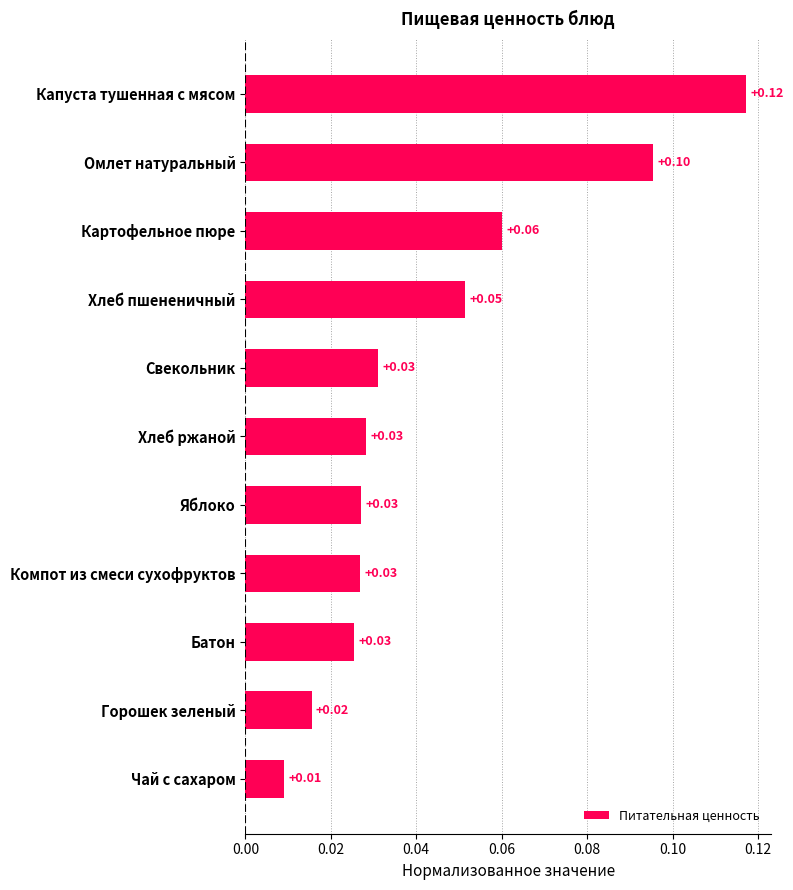

Which has a higher value, Свекольник or Картофельное пюре?

Картофельное пюре